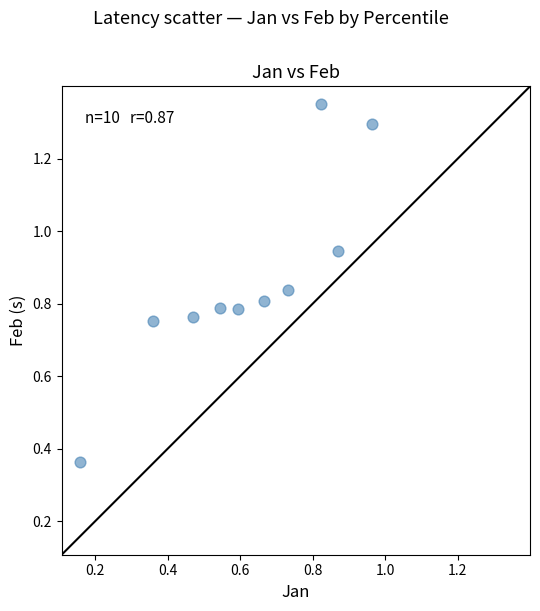

What is the average X value?

0.6